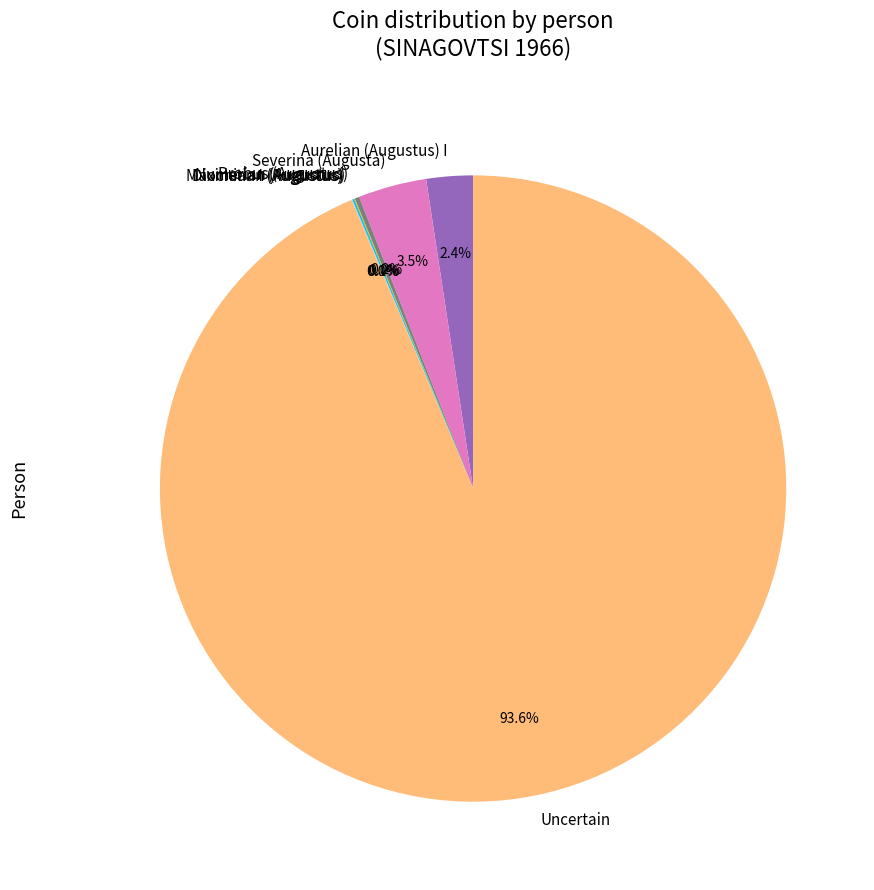

To the nearest percent, what is the average slice percentage?

14%